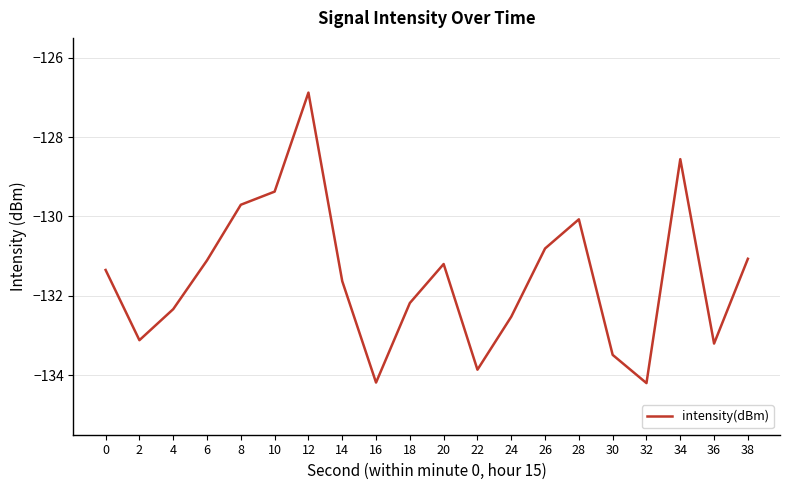

Which has a higher value, 4 or 14?

14